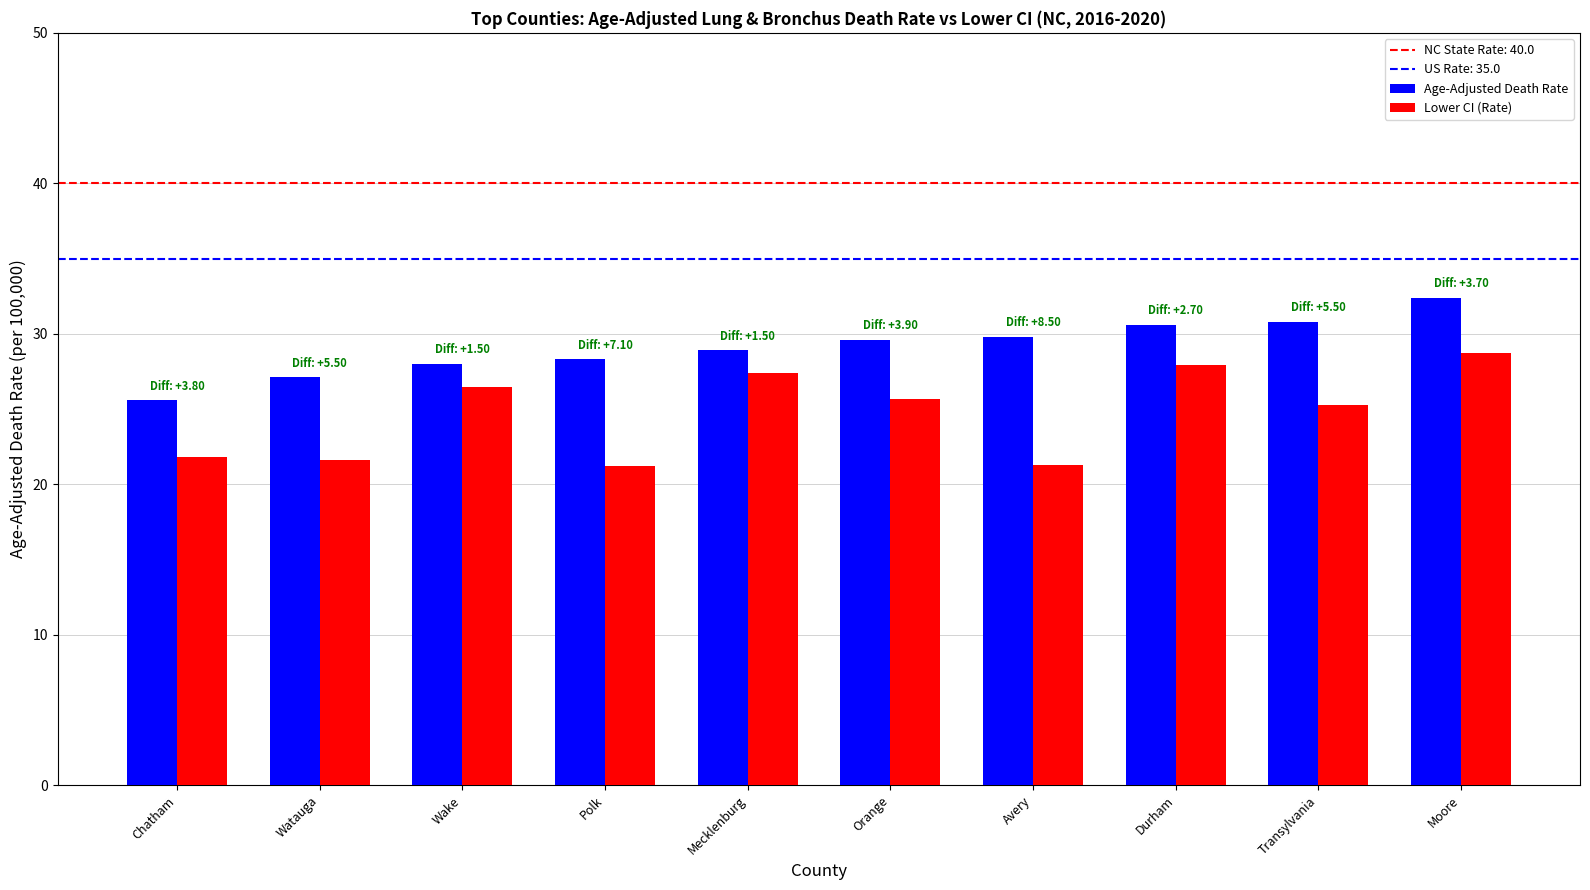

What is the difference between the second highest and minimum values in the Age-Adjusted Death Rate series?

5.2